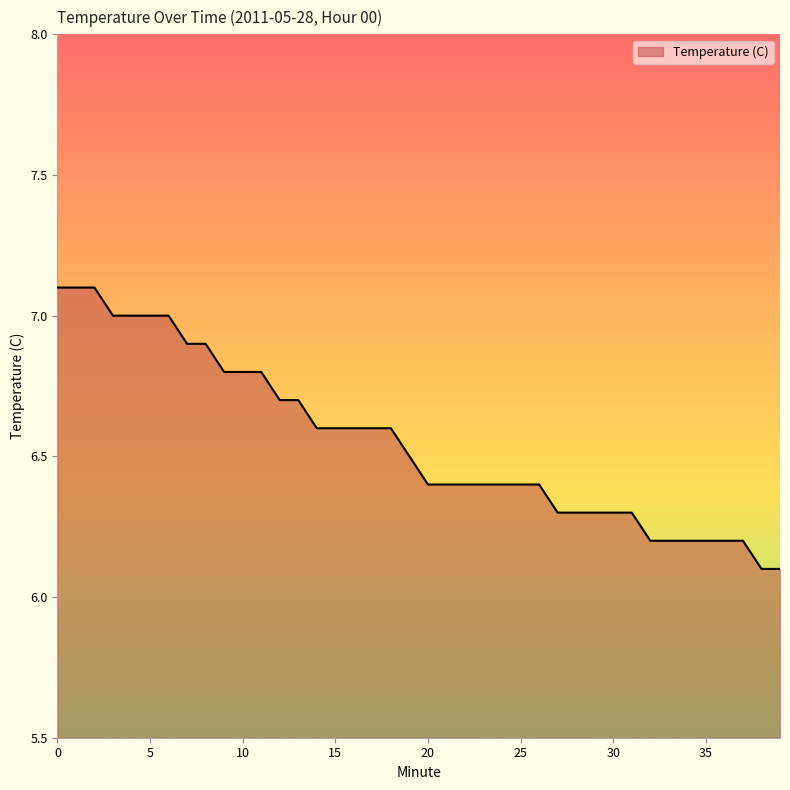

What is the difference between the second highest and second lowest values?

1.0